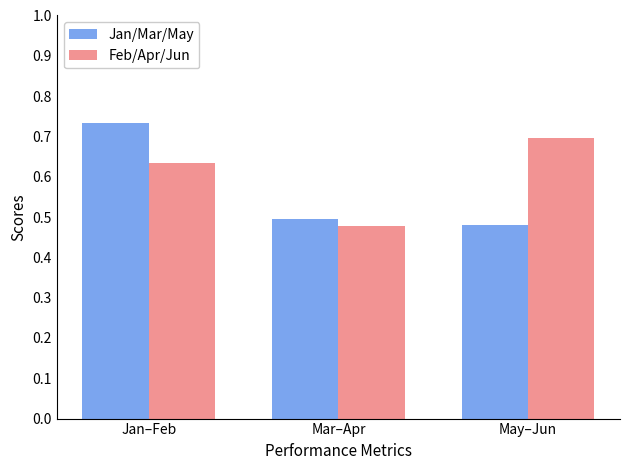

List the series in order of their peak value, highest first.

Jan/Mar/May, Feb/Apr/Jun